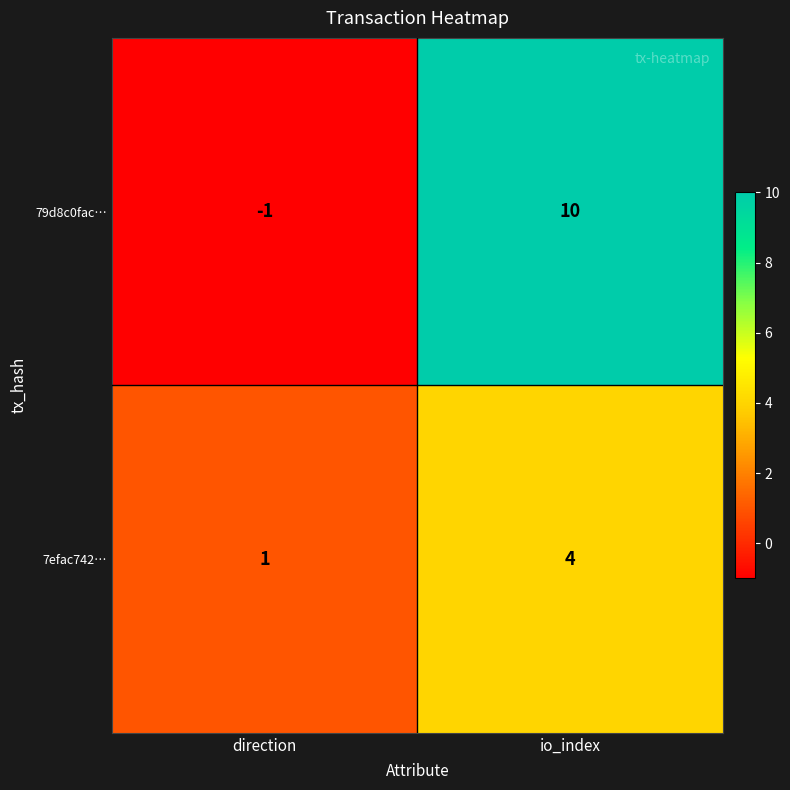

What is the difference between the highest and lowest values at io_index?

6